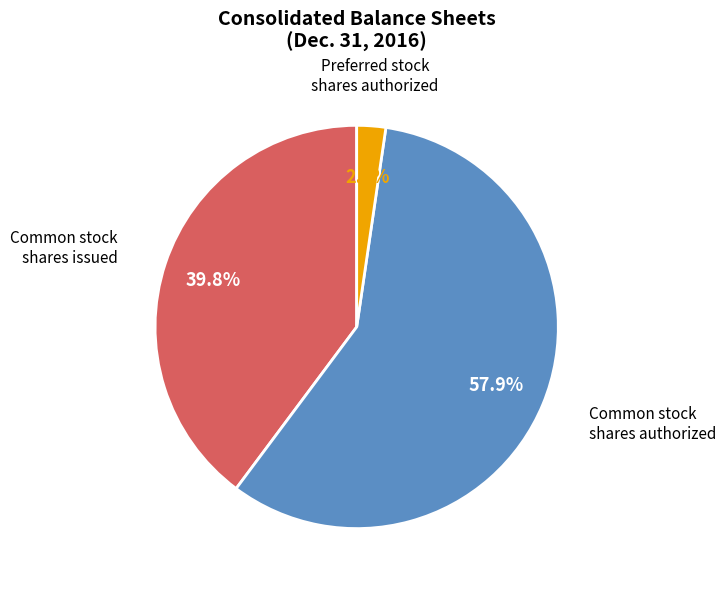

Does any single category account for the majority?

Yes